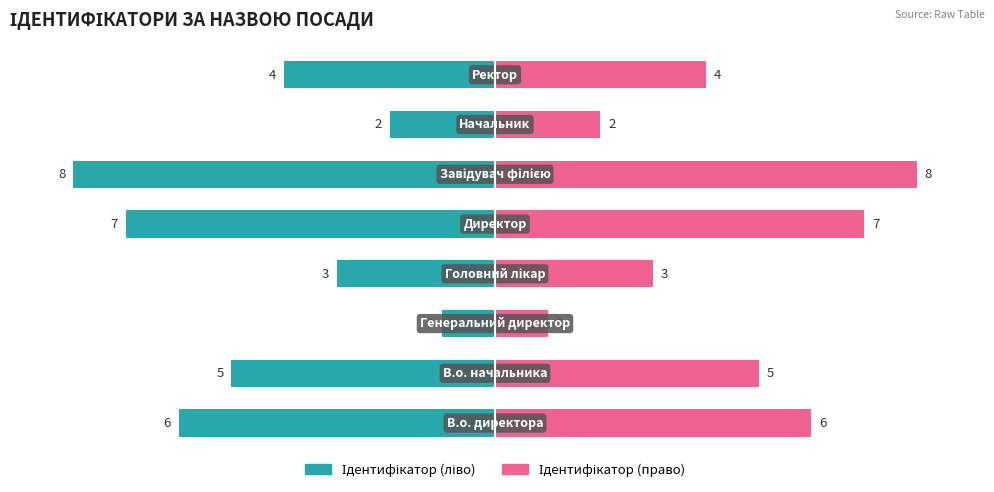

Is the value of Ідентифікатор (ліво) at 2 greater than the value of Ідентифікатор (право) at 3?

No